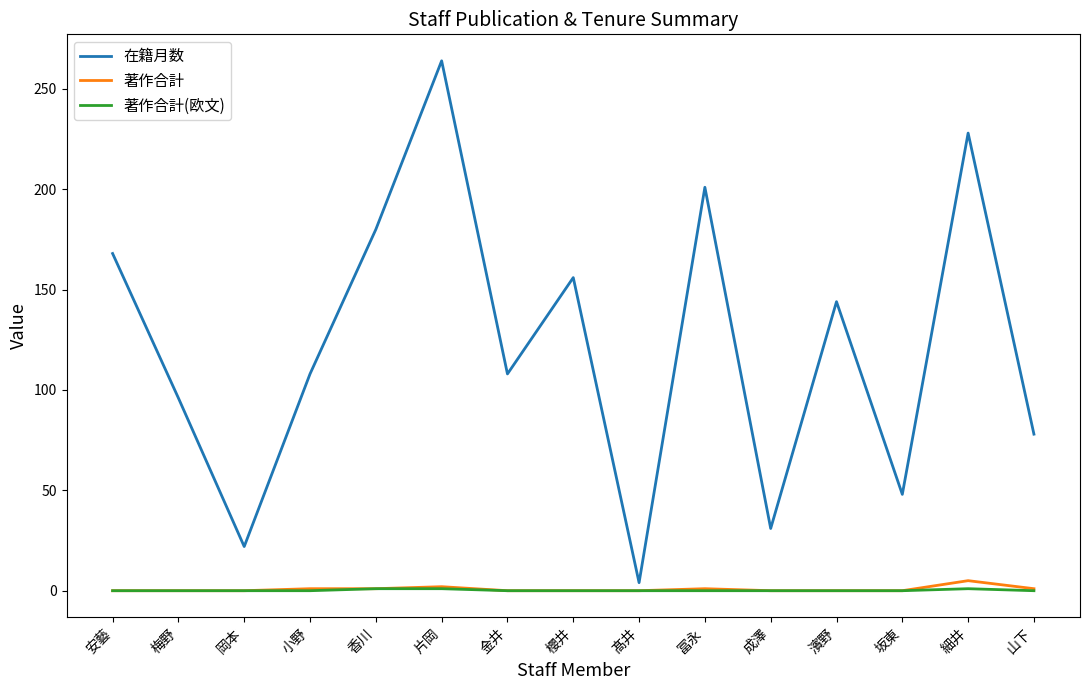

Which category has the highest value in the 在籍月数 series?

片岡